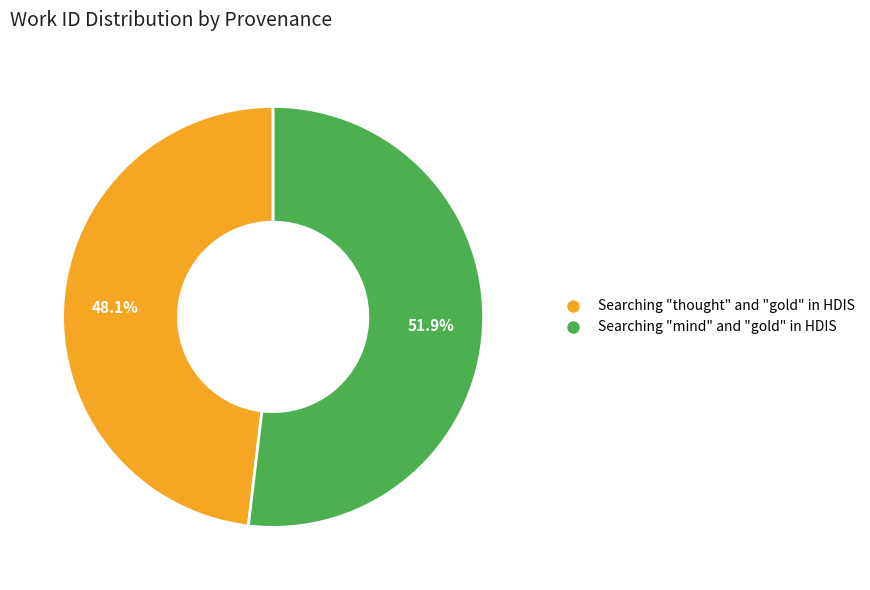

What percentage is the Searching "thought" and "gold" in HDIS slice, to the nearest percent?

48%